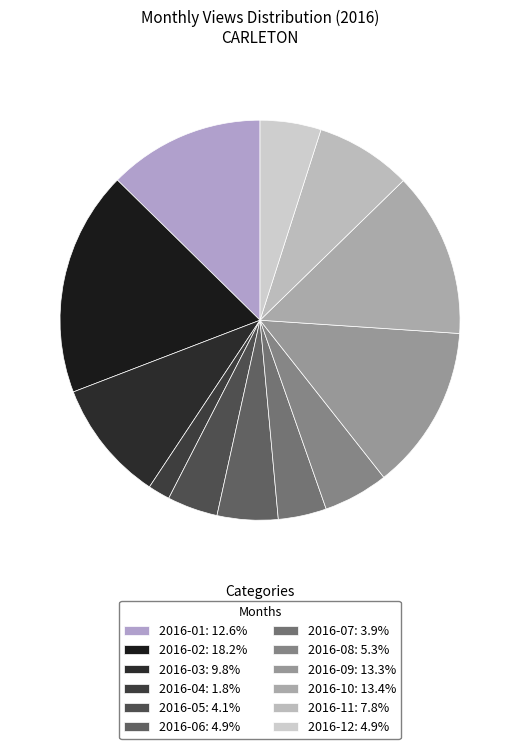

Count the number of slices in the pie.

12